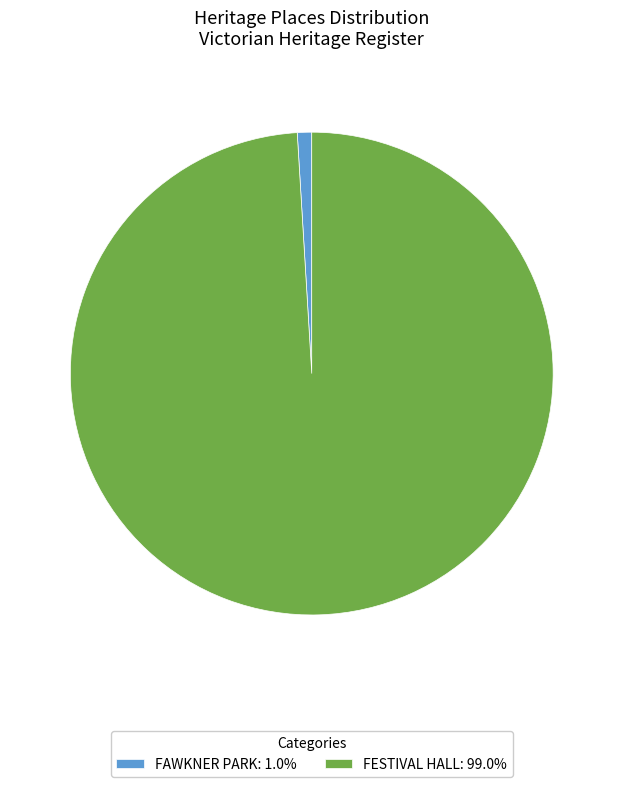

Does any single category account for the majority?

Yes